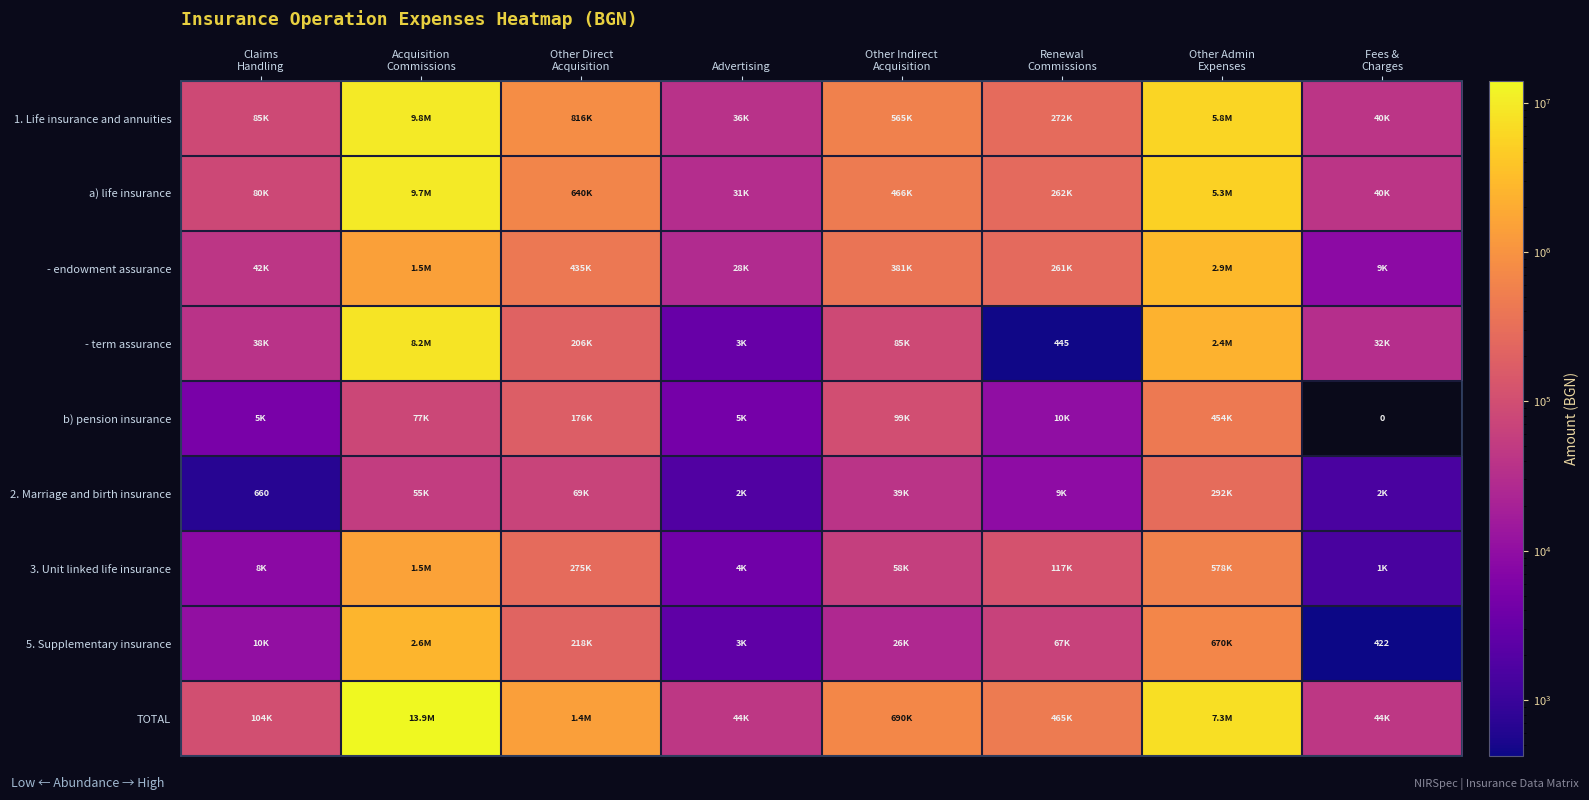

What is the difference between the maximum and minimum values in the a) life insurance series?

9666230.7